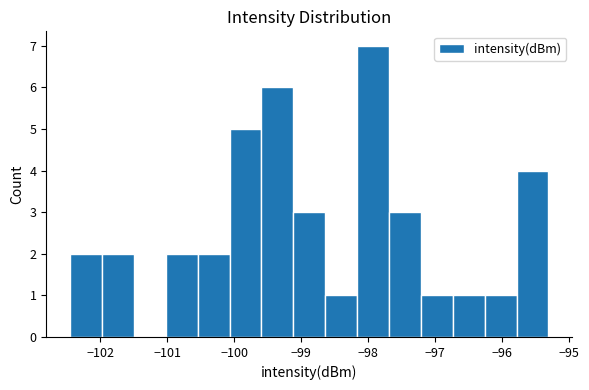

What is the height of the bar covering -100.1 to -99.6 on the x-axis? Neither the bar edges nor the heights are printed on the chart, so give them approximately, as read against the axes.

5